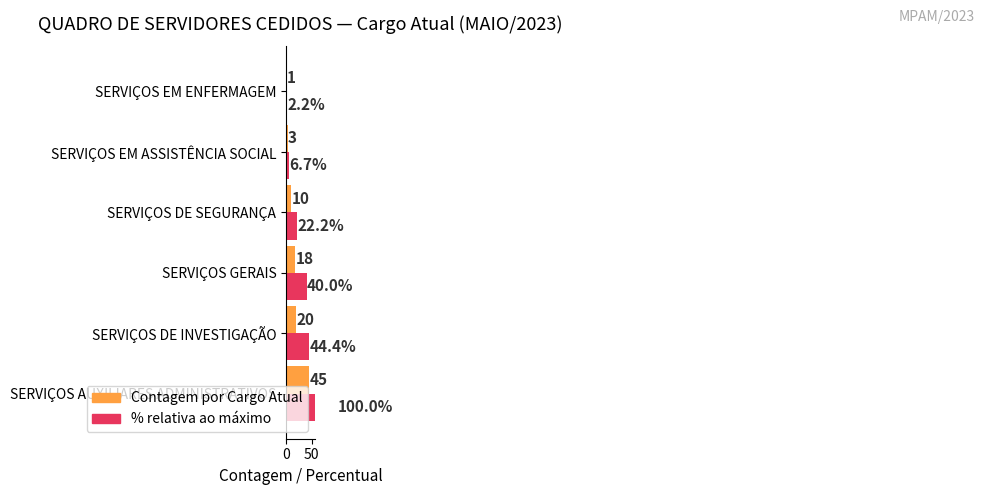

How many data points does each series have?

6